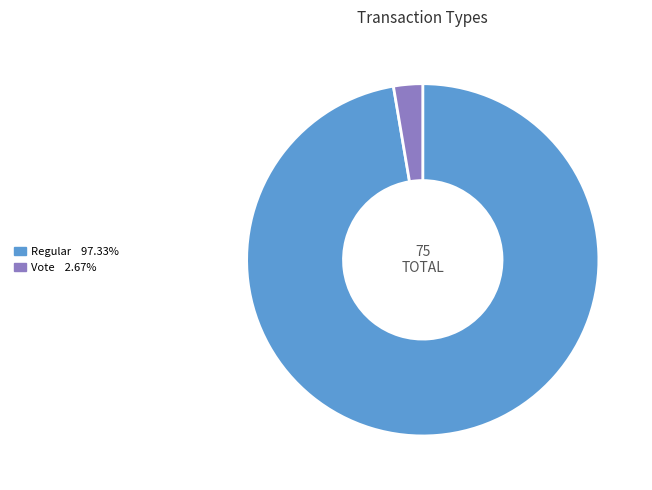

Which category has the smallest portion of the pie?

Vote